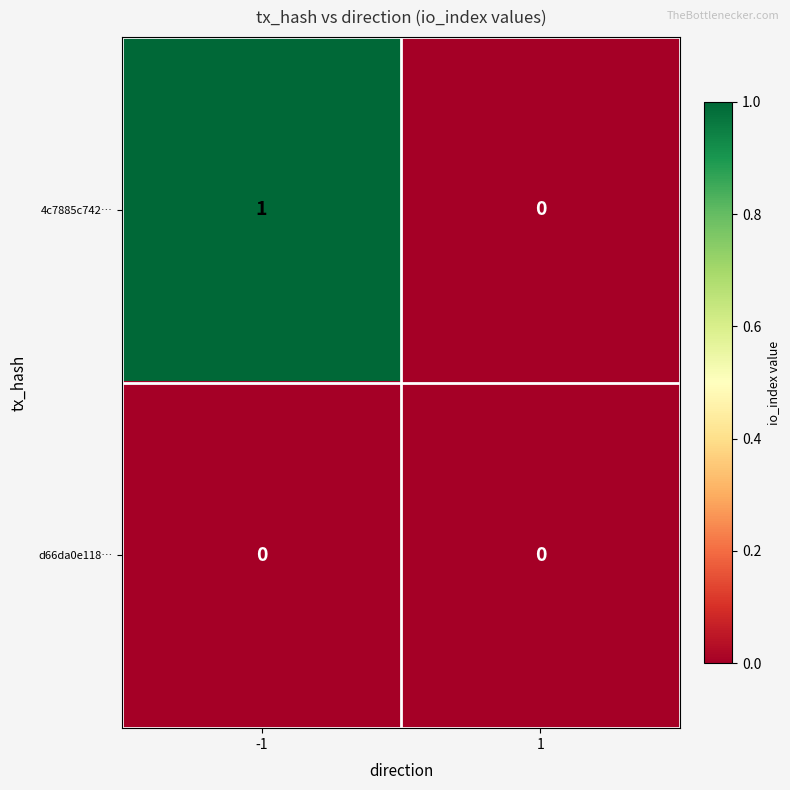

Which label corresponds to the largest value in the chart?

-1